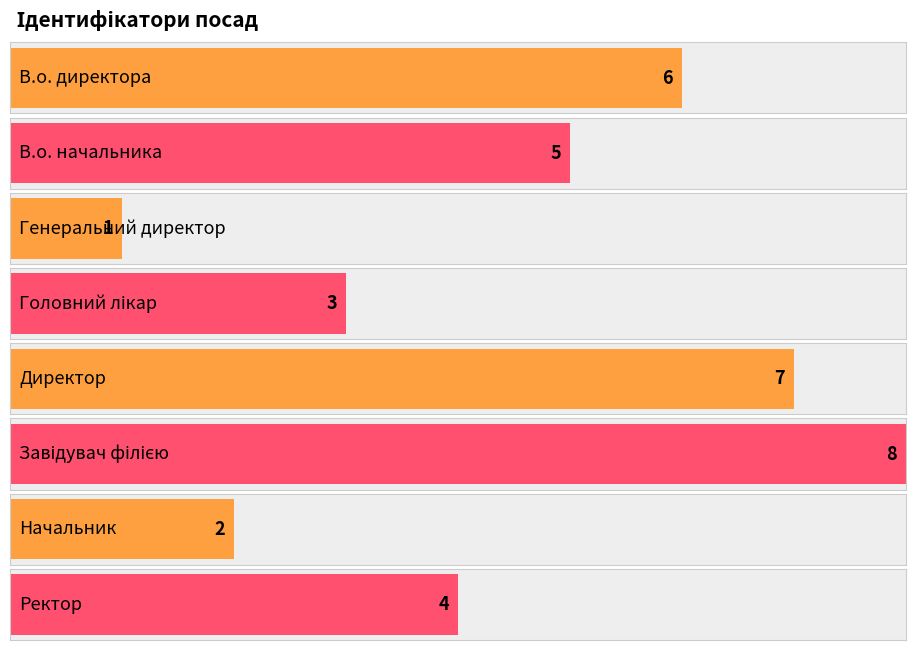

Reading left to right, transcribe all the data shown in this chart.

6	5	1	3	7	8	2	4